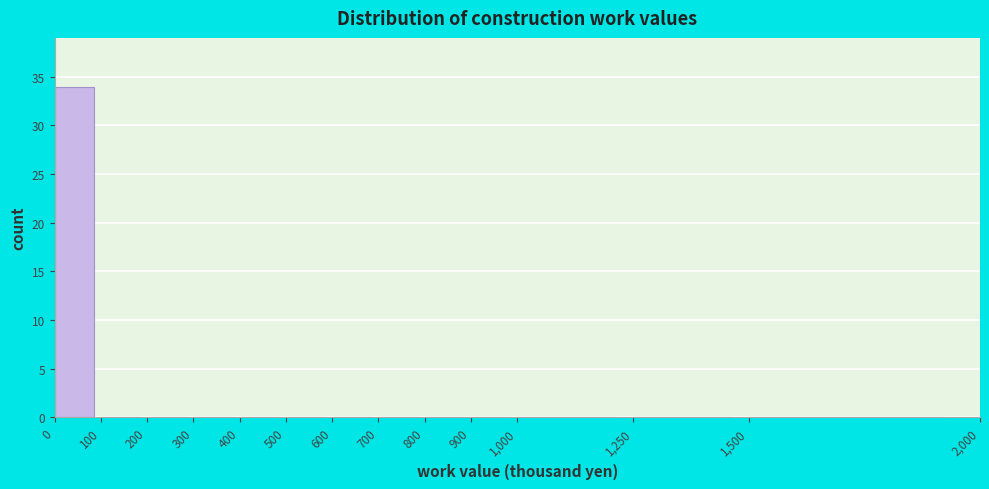

Reading left to right, transcribe this chart: for each bar, give the range it covers on the x-axis and its height. The values are not printed on the chart, so give them approximately, as read against the axis.

0 to 100: 34
100 to 200: 0
200 to 300: 0
300 to 400: 0
400 to 500: 0
500 to 600: 0
600 to 700: 0
700 to 800: 0
800 to 900: 0
900 to 1,000: 0
1,000 to 1,250: 0
1,250 to 1,500: 0
1,500 to 2,000: 0